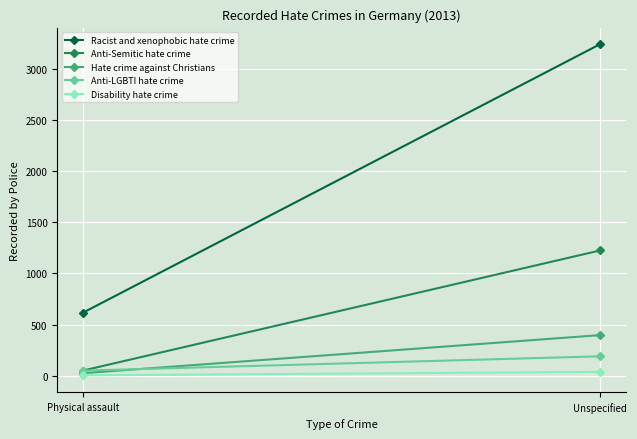

At which category is the sum across all series the highest?

Unspecified